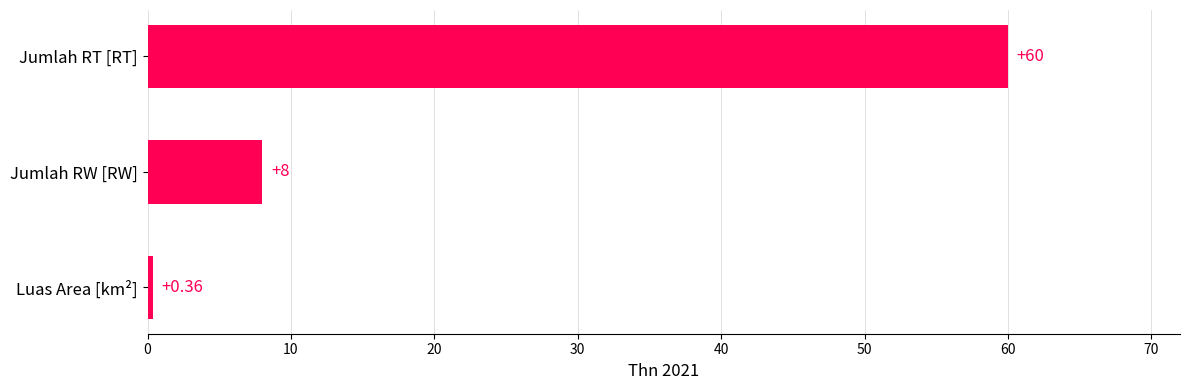

Rank the categories by value from highest to lowest.

Jumlah RT [RT], Jumlah RW [RW], Luas Area [km²]